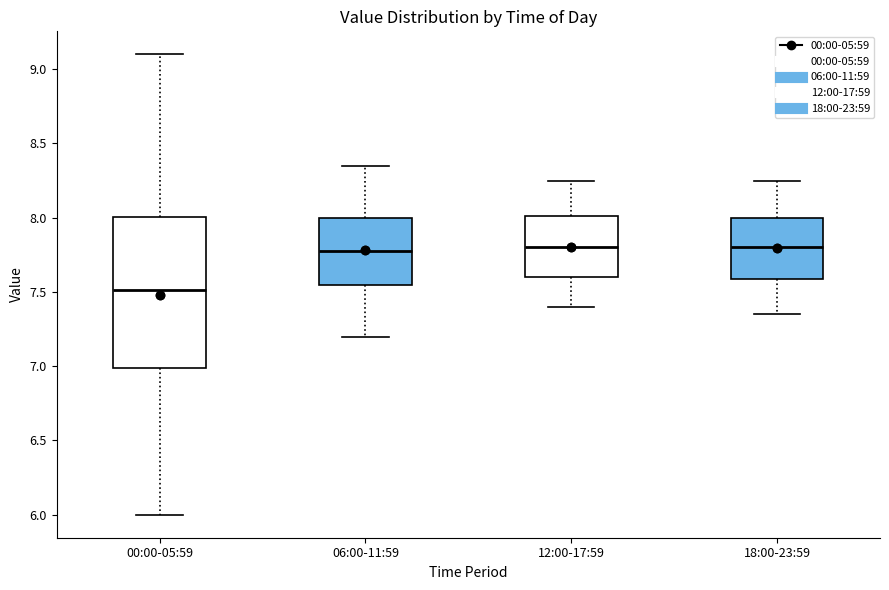

Comparing the boxes themselves (not the whiskers), which one is the tallest?

00:00-05:59